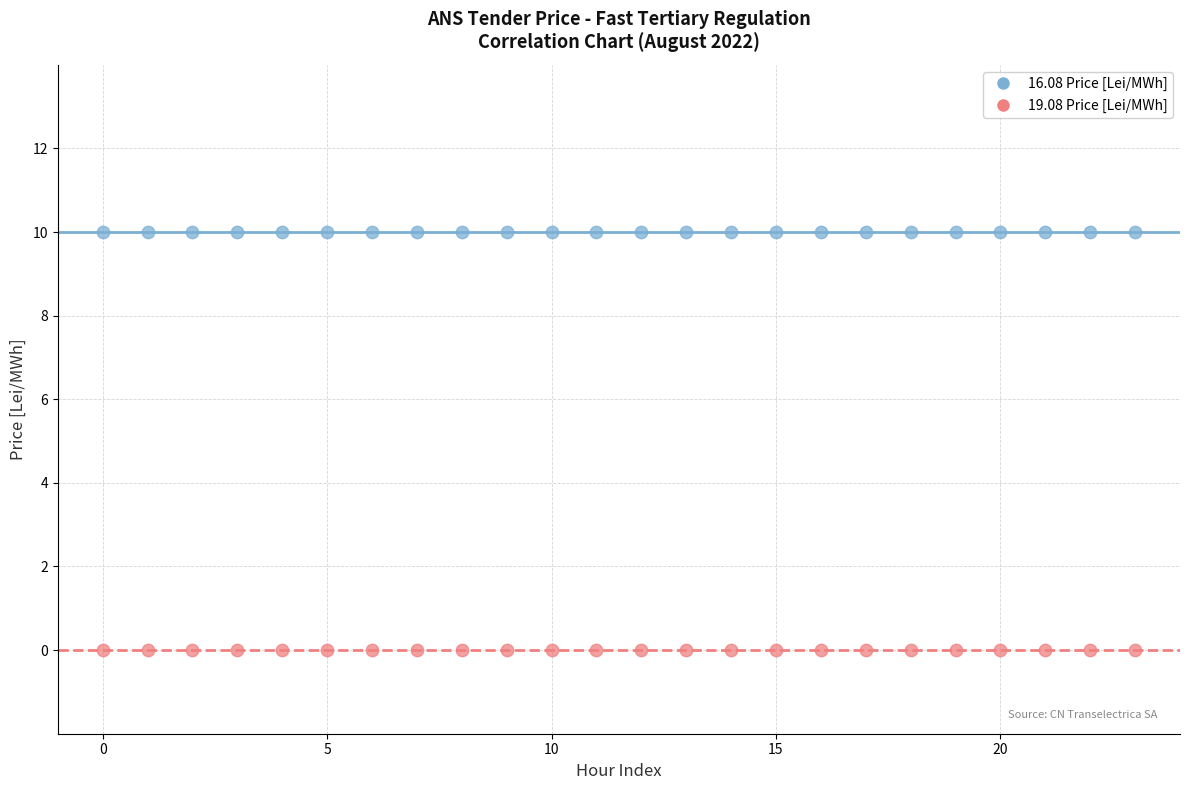

Which series reaches the minimum Y coordinate?

19.08 Price [Lei/MWh]